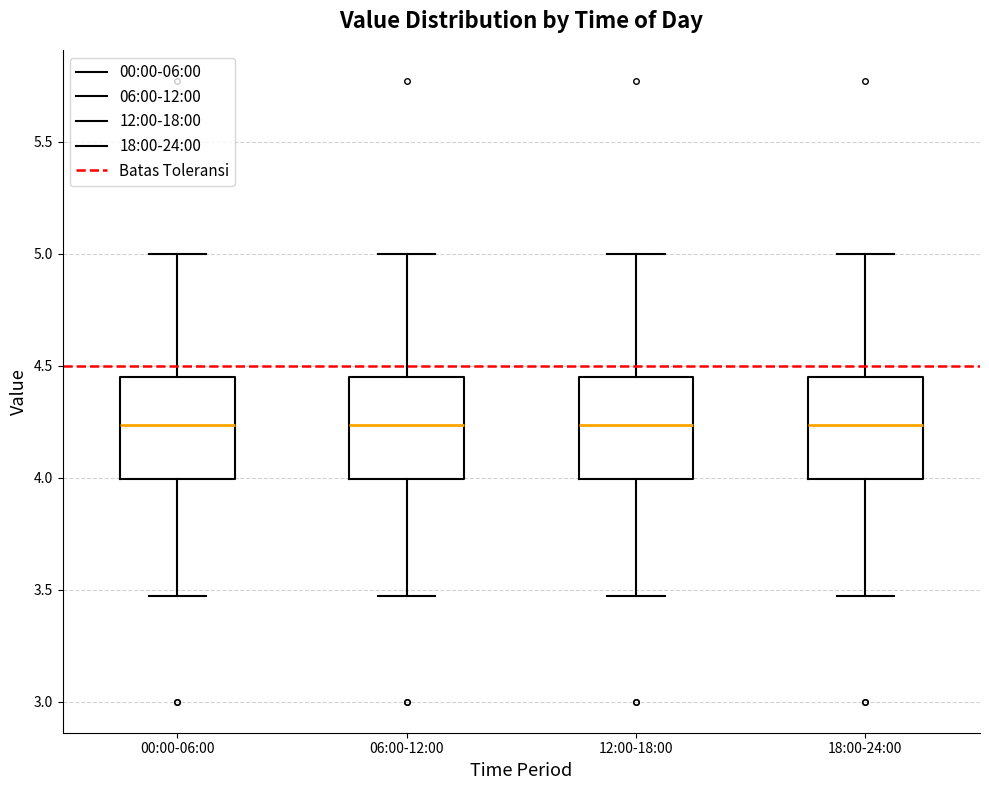

Reading left to right, transcribe this box plot: for each box, give where its median line is, the range the box spans, and where its two whiskers end, as read against the y-axis. The values are not printed on the chart, so give them approximately, as read against the axis.

00:00-06:00: median 4.25, box 4.00 to 4.45, whiskers 3.45 to 5.00
06:00-12:00: median 4.25, box 4.00 to 4.45, whiskers 3.45 to 5.00
12:00-18:00: median 4.25, box 4.00 to 4.45, whiskers 3.45 to 5.00
18:00-24:00: median 4.25, box 4.00 to 4.45, whiskers 3.45 to 5.00